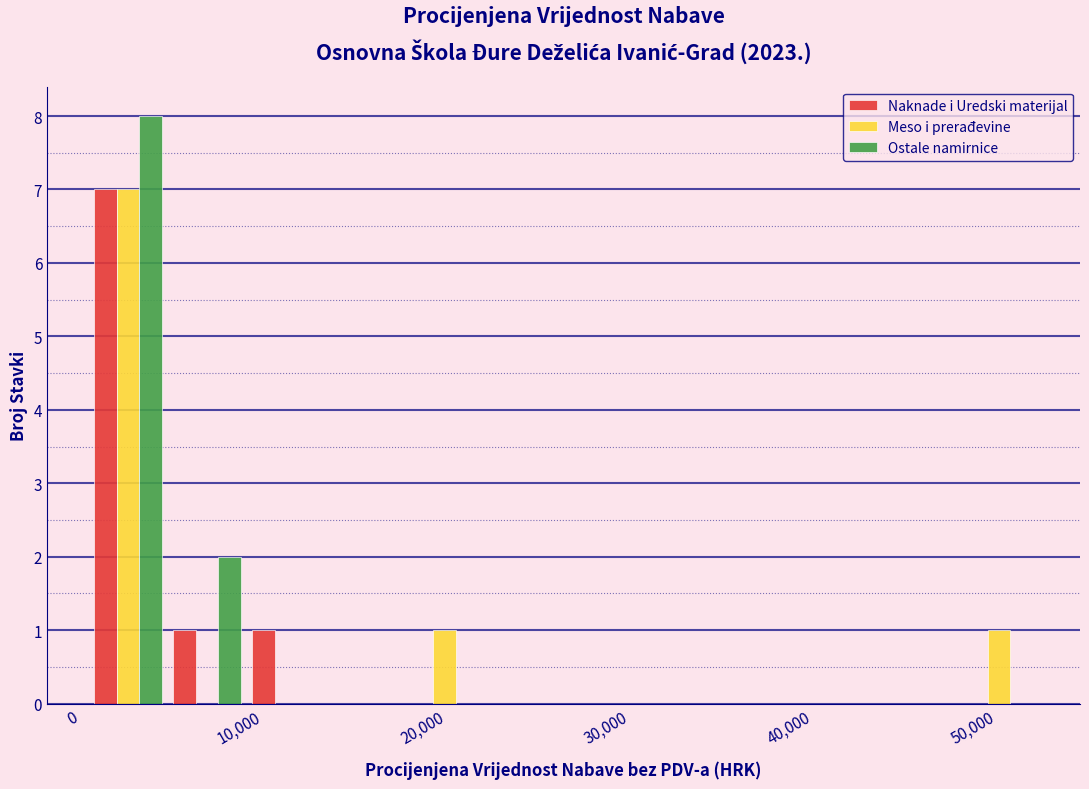

In the Meso i prerađevine series, which range on the x-axis has the tallest bar?

0 to 5000